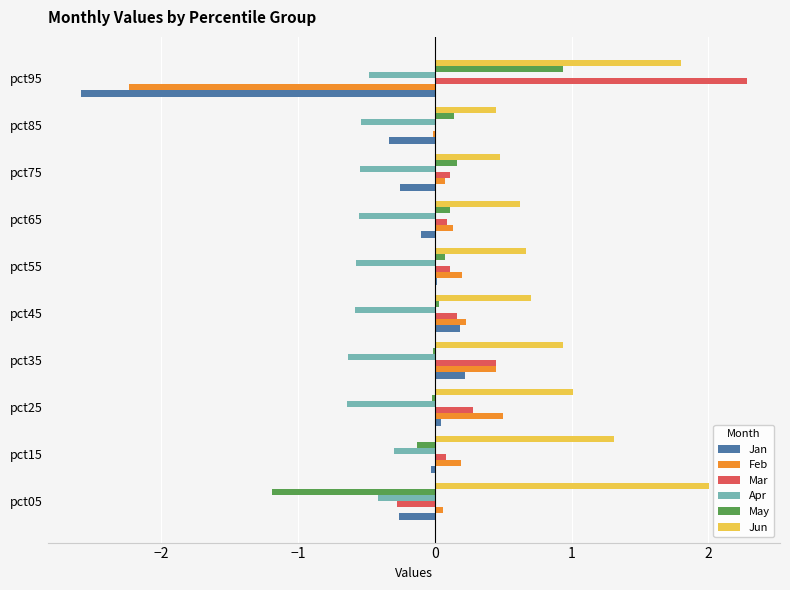

Is the value of Feb at pct15 greater than the value of May at pct25?

Yes